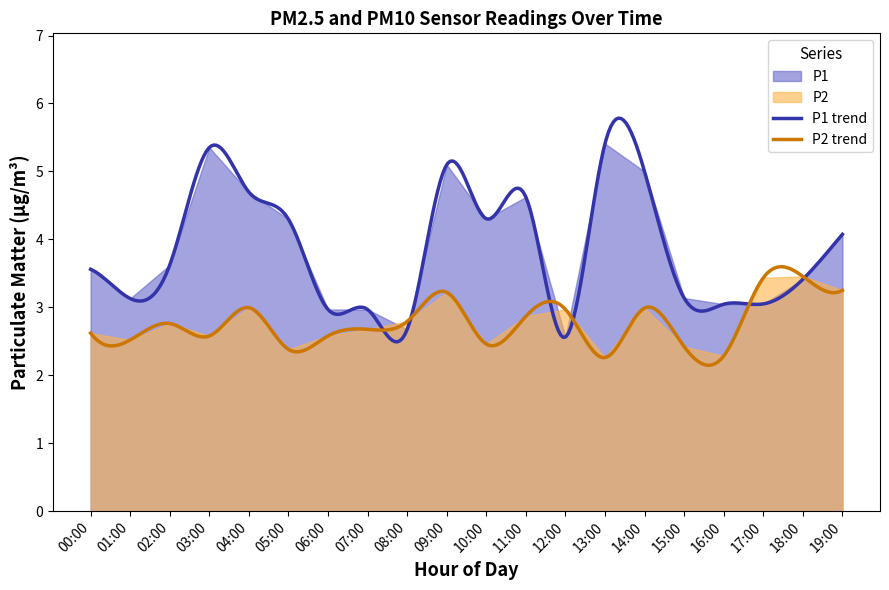

What is the label of the 13th point from the right?

07:00